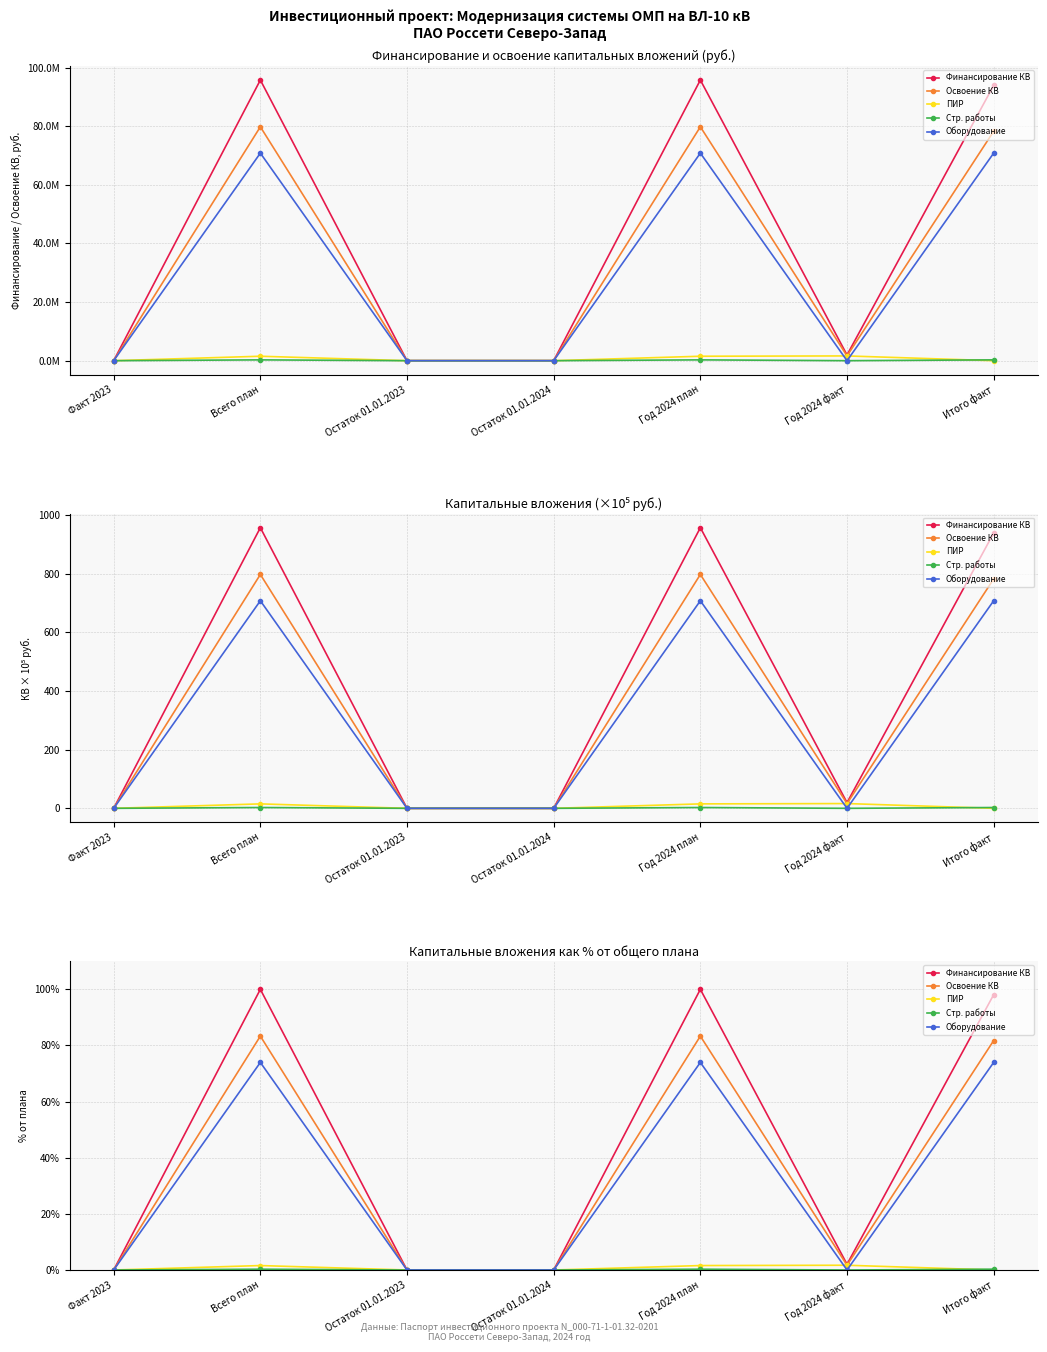

List the series in order of their peak value, lowest first.

Стр. работы, ПИР, Оборудование, Освоение КВ, Финансирование КВ